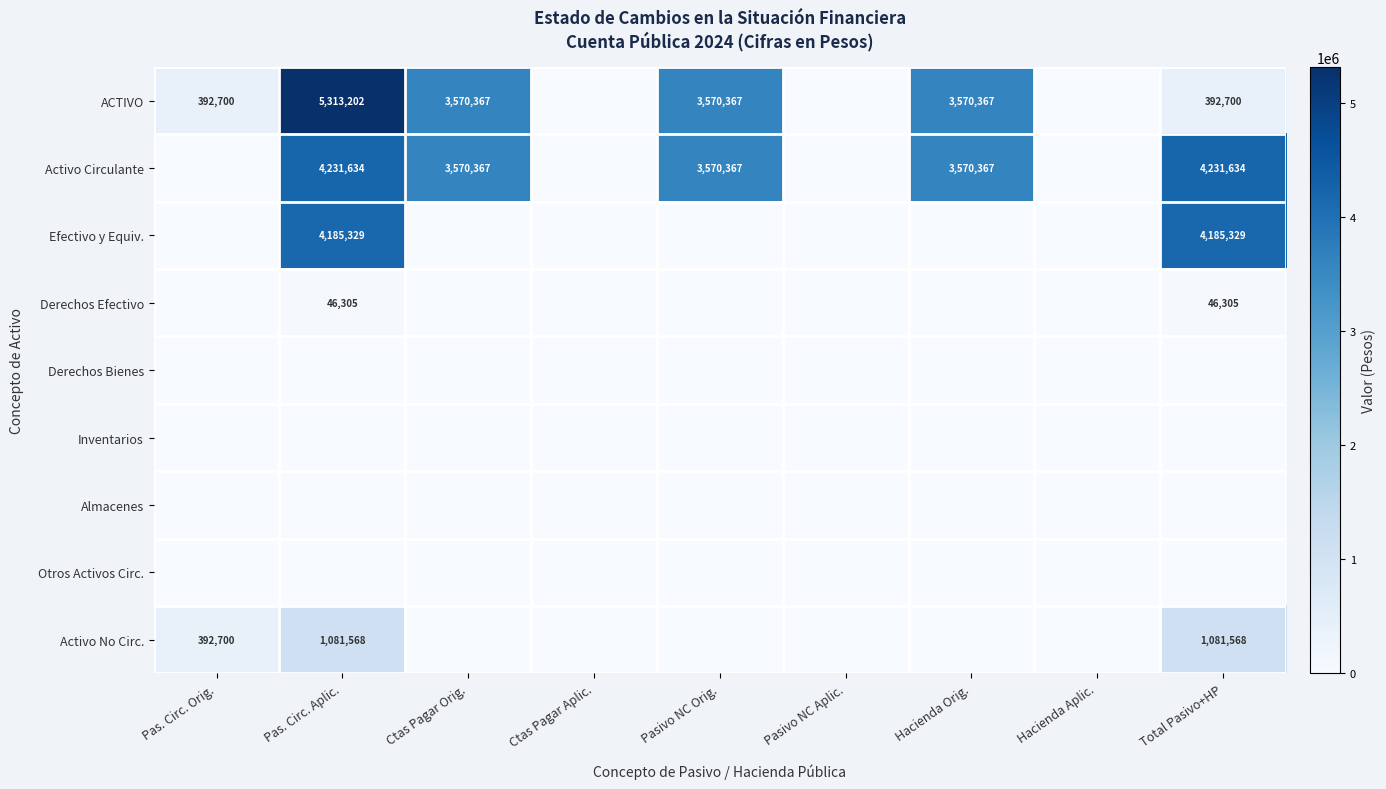

The Efectivo y Equiv. series shows 6858097 at Pas. Circ. Aplic.. True or false?

False